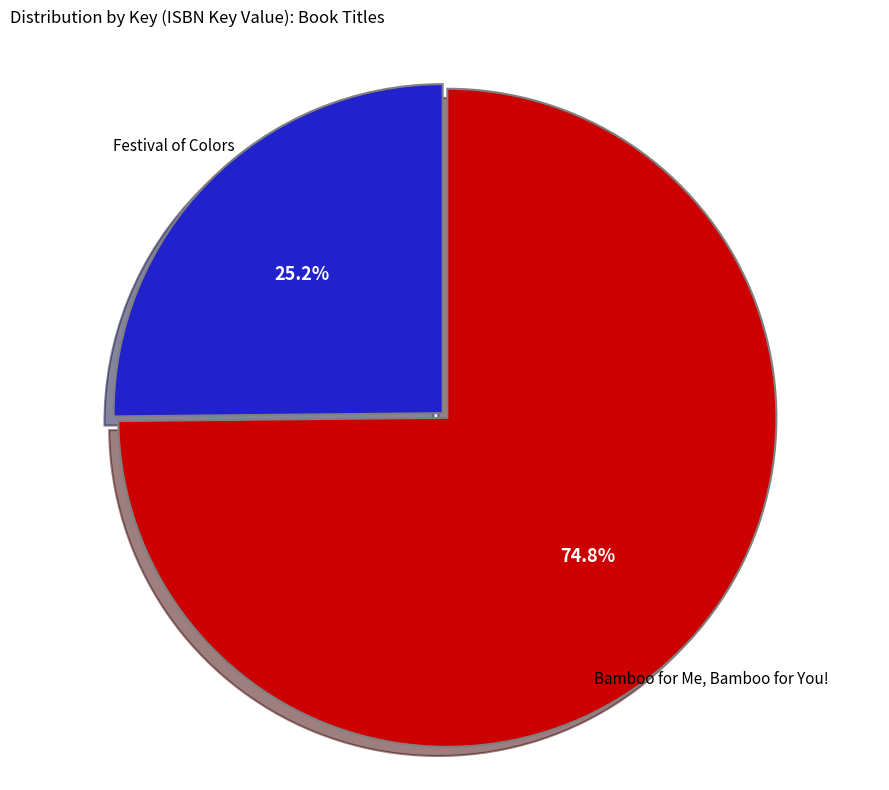

Is there any slice that represents more than half of the pie?

Yes